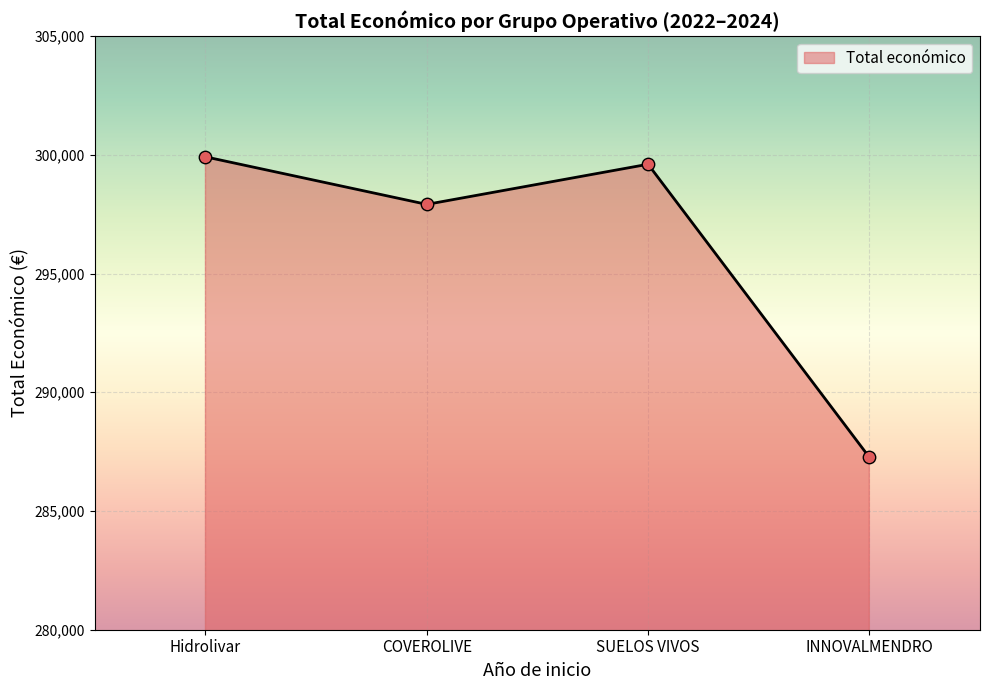

Which has a higher value, COVEROLIVE or Hidrolivar?

Hidrolivar